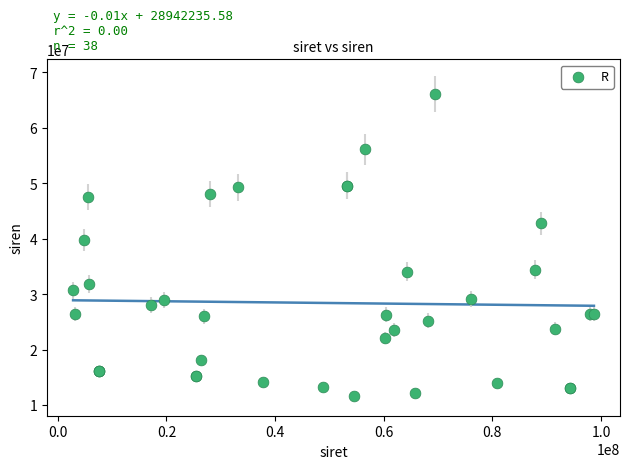

What Y value in the scatter plot is closest to 38858119?

39757049